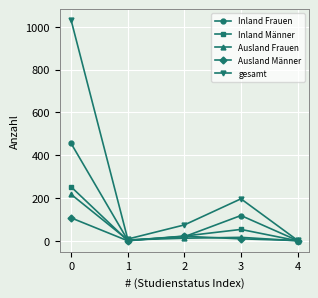

What is the sum of all Ausland Männer values?

138